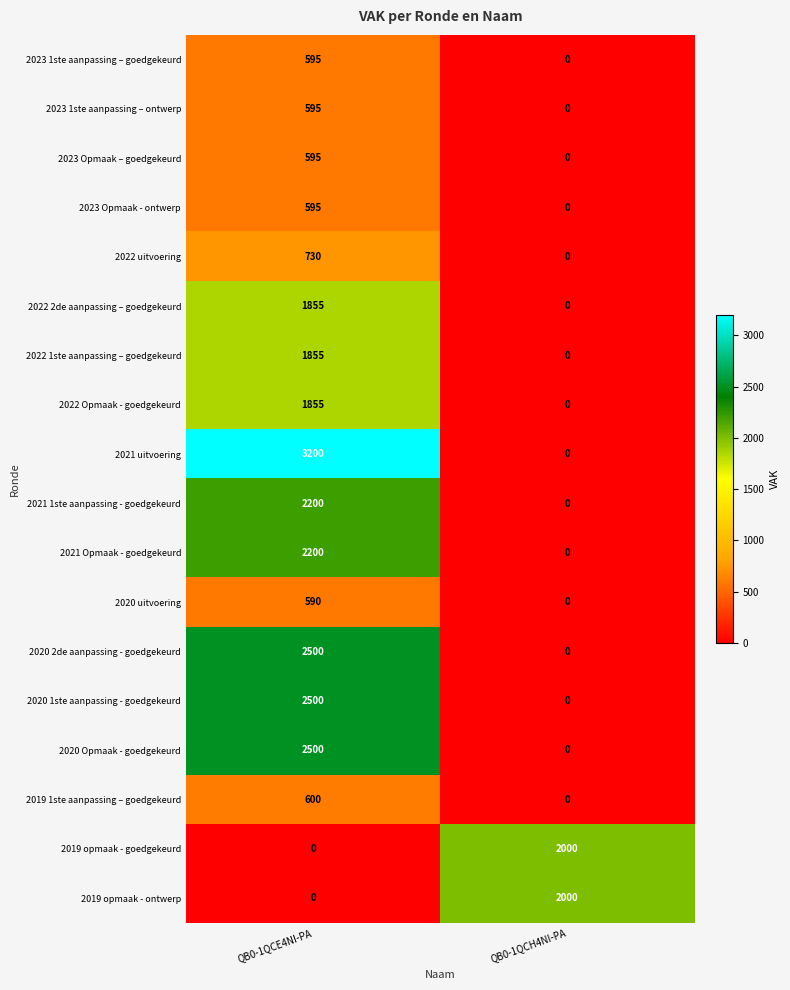

What is the average value of the 2020 uitvoering series?

295